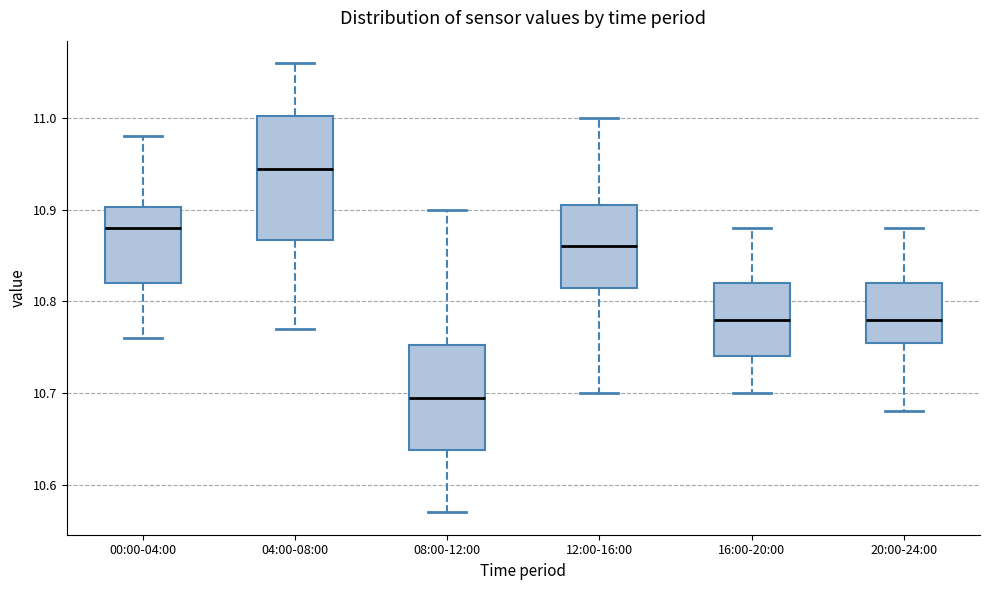

Reading left to right, transcribe this box plot: for each box, give where its median line is, the range the box spans, and where its two whiskers end, as read against the y-axis. The values are not printed on the chart, so give them approximately, as read against the axis.

00:00-04:00: median 10.88, box 10.82 to 10.90, whiskers 10.76 to 10.98
04:00-08:00: median 10.95, box 10.87 to 11.00, whiskers 10.77 to 11.06
08:00-12:00: median 10.70, box 10.64 to 10.75, whiskers 10.57 to 10.90
12:00-16:00: median 10.86, box 10.82 to 10.91, whiskers 10.70 to 11.00
16:00-20:00: median 10.78, box 10.74 to 10.82, whiskers 10.70 to 10.88
20:00-24:00: median 10.78, box 10.76 to 10.82, whiskers 10.68 to 10.88